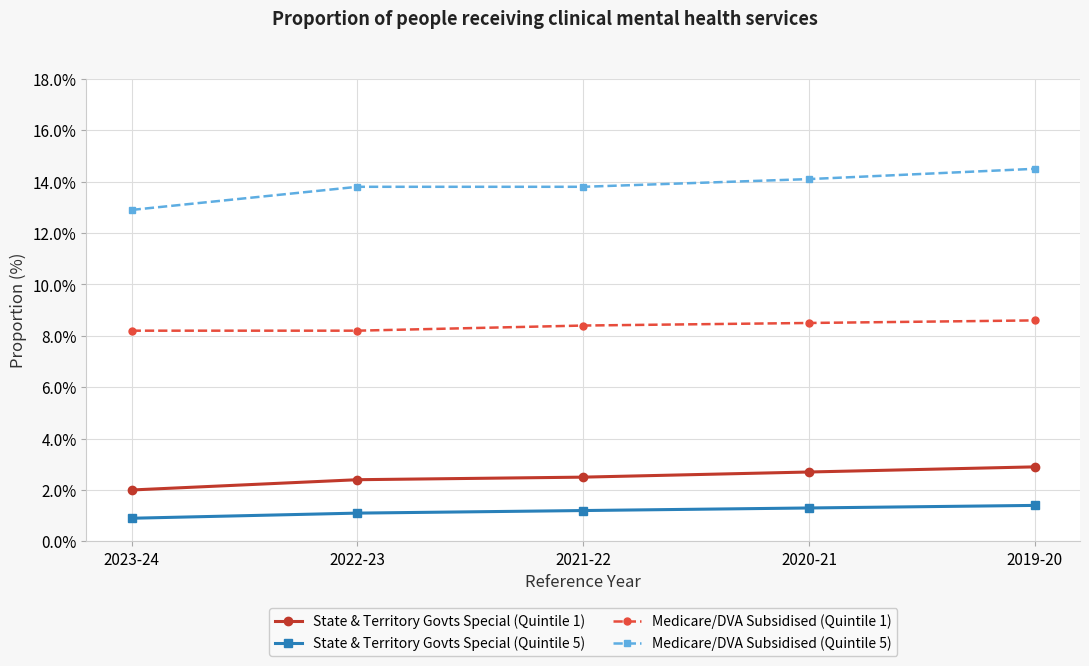

What is the total value across all series at 2020-21?

26.6